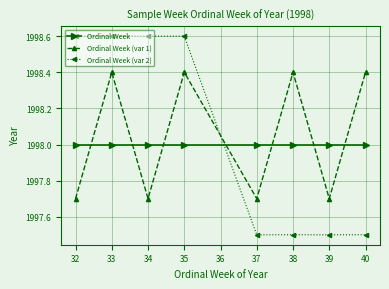

How many lines are shown in the chart?

3